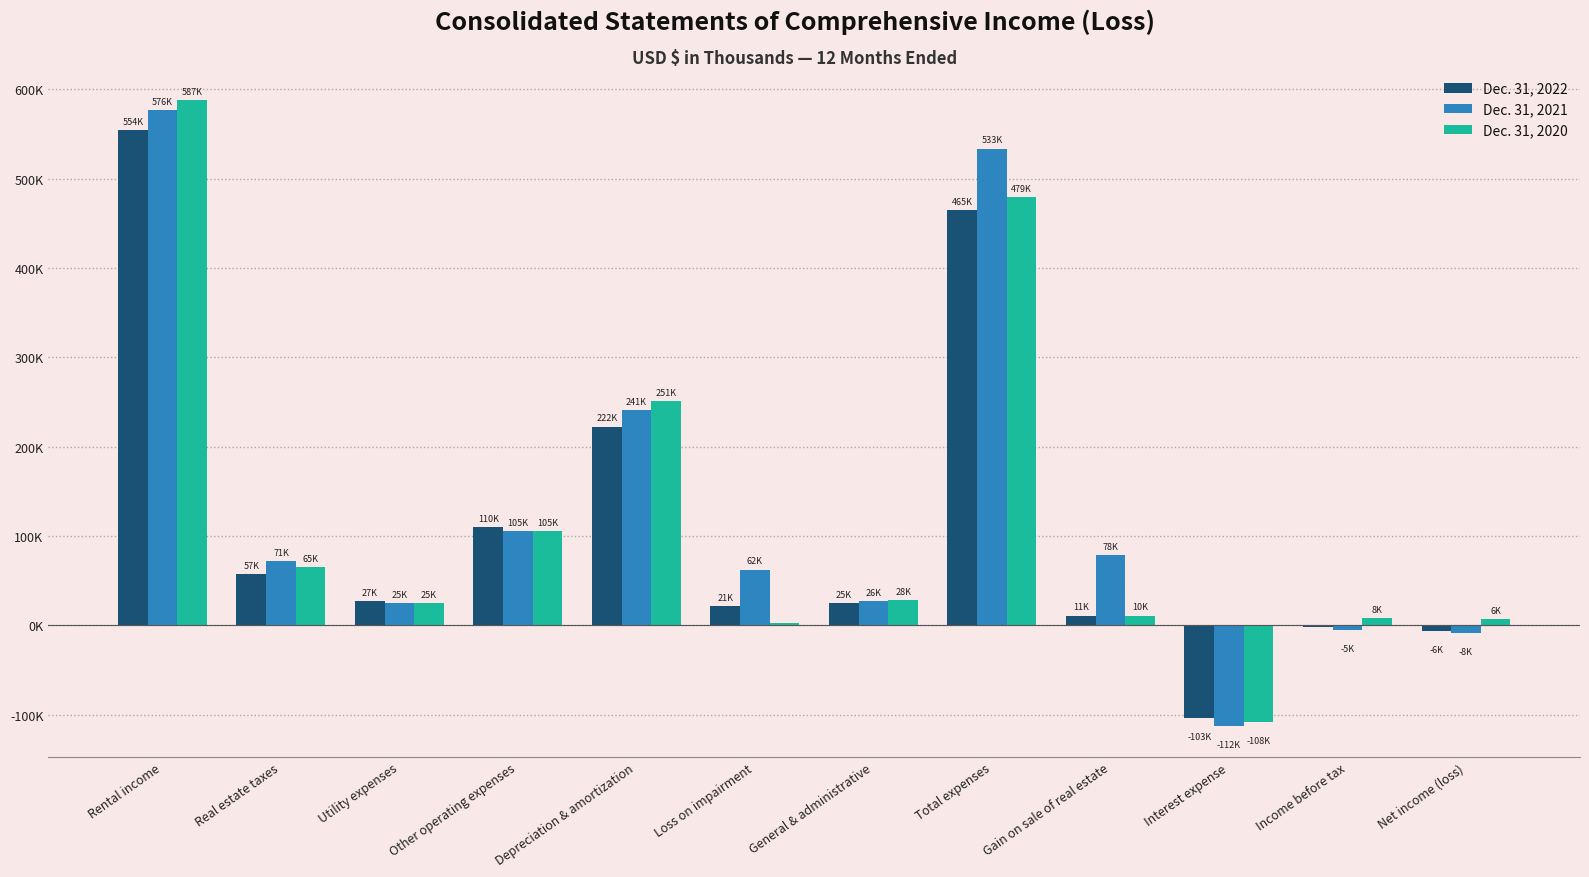

Are the bars grouped side by side (vs. stacked)?

Yes